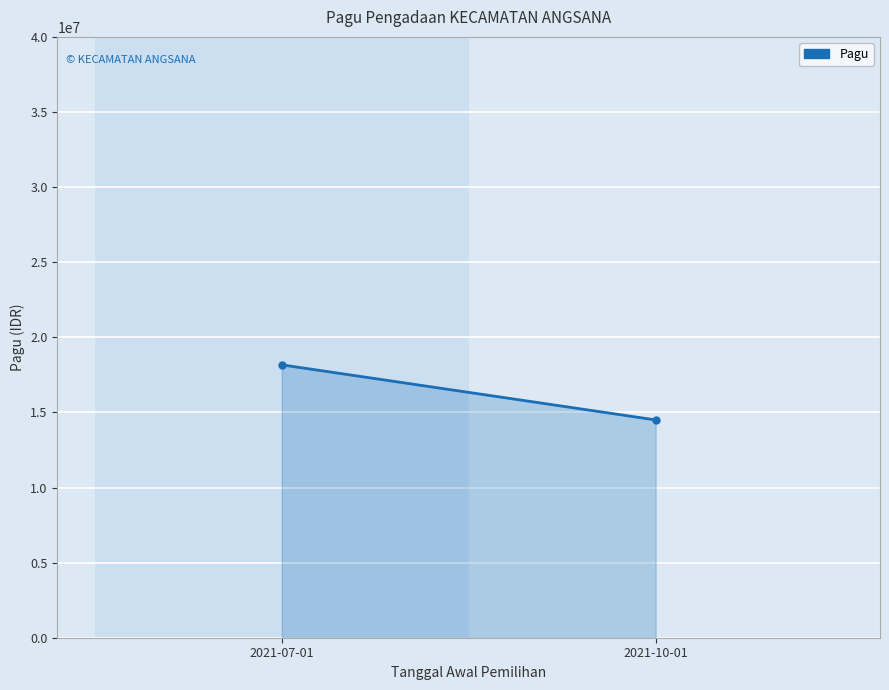

What is the approximate value at 2021-07-01, to the nearest 10?

18166670